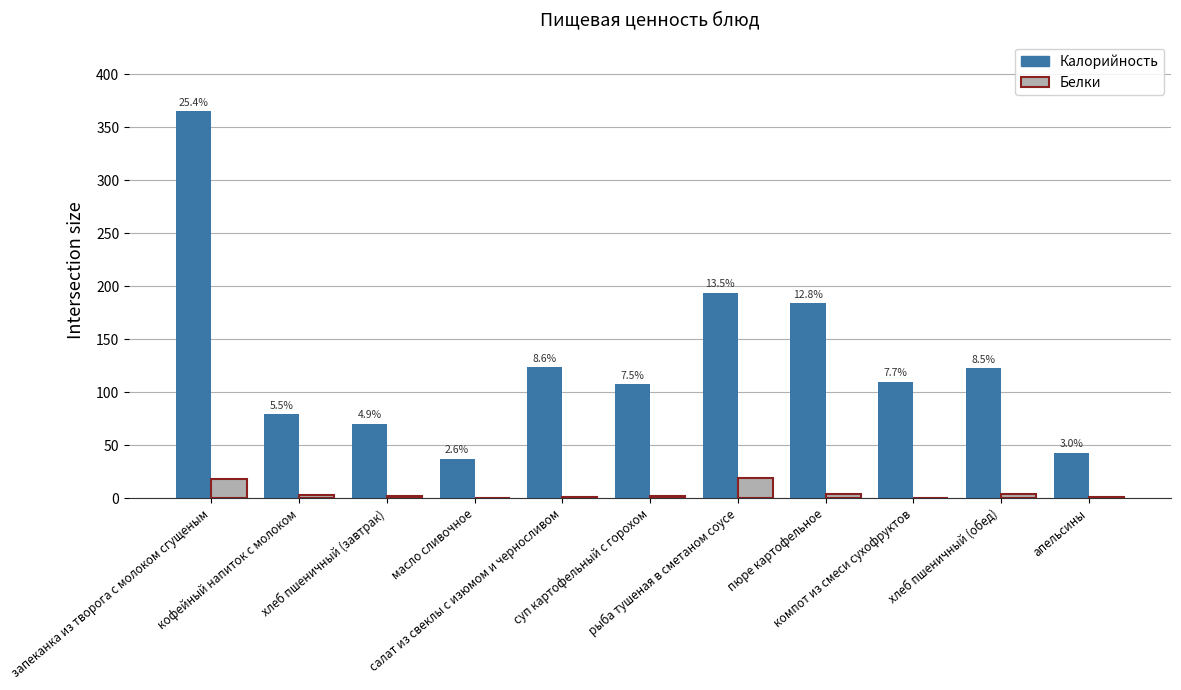

Where is Калорийность nearest to the value 201?

рыба тушеная в сметаном соусе